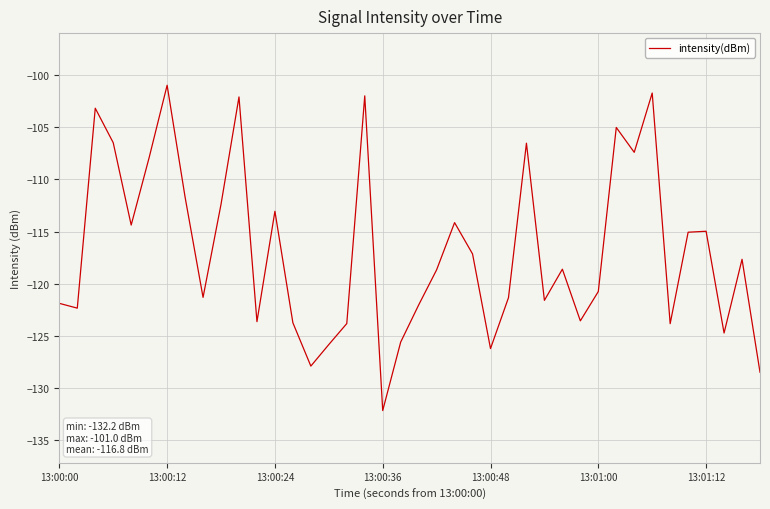

What is the smallest value displayed?

-132.2